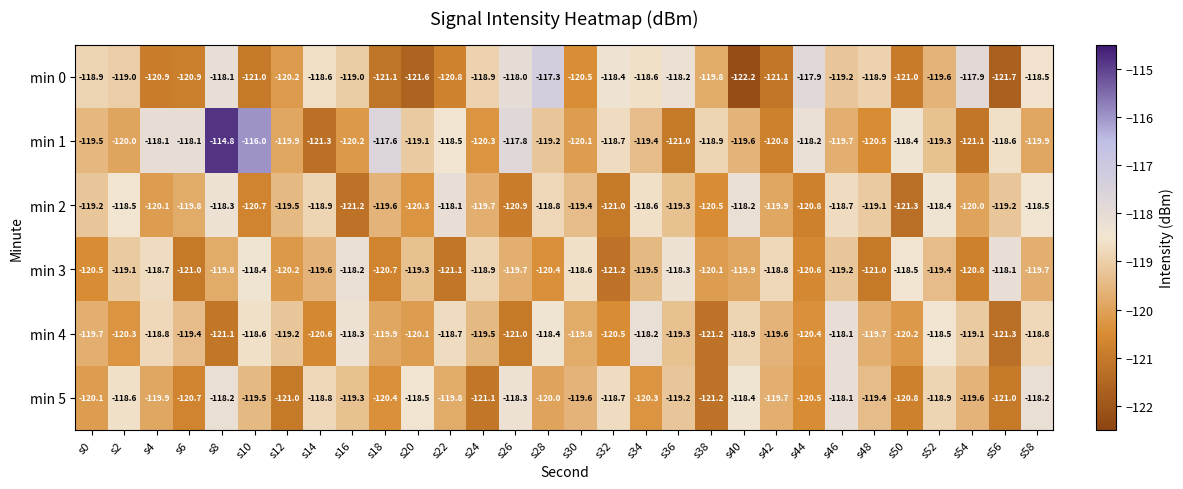

Which series has the largest total across all categories?

min 1